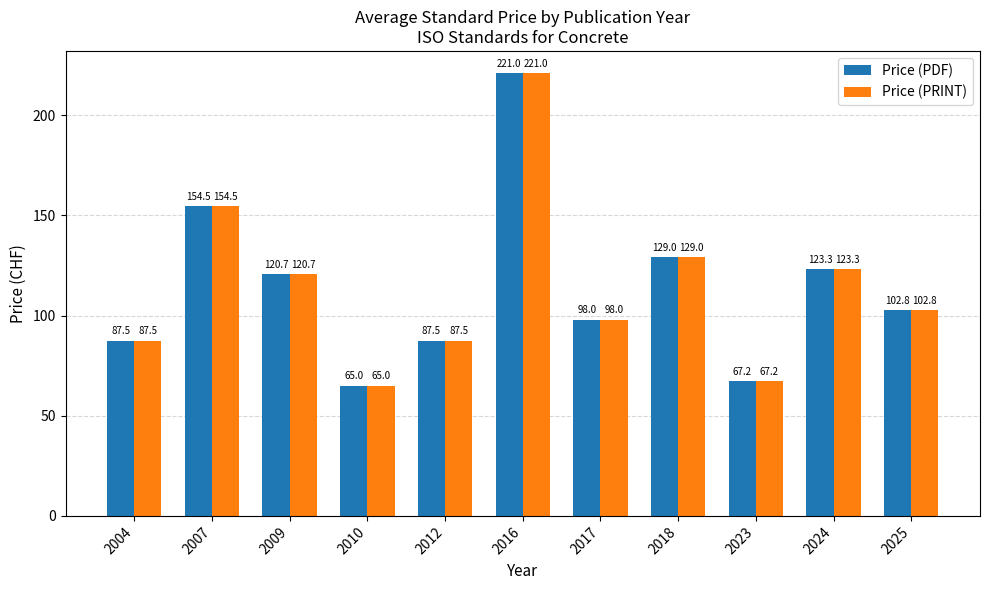

The value of Price (PDF) at 2007 is 80.4. True or false?

False